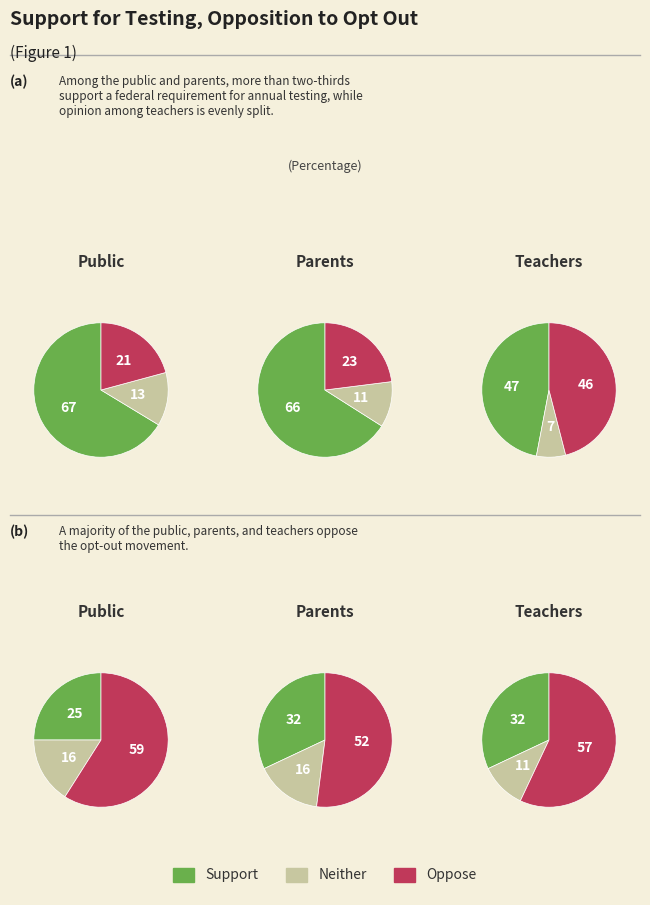

What portion of the pie excludes 1?

75.5%